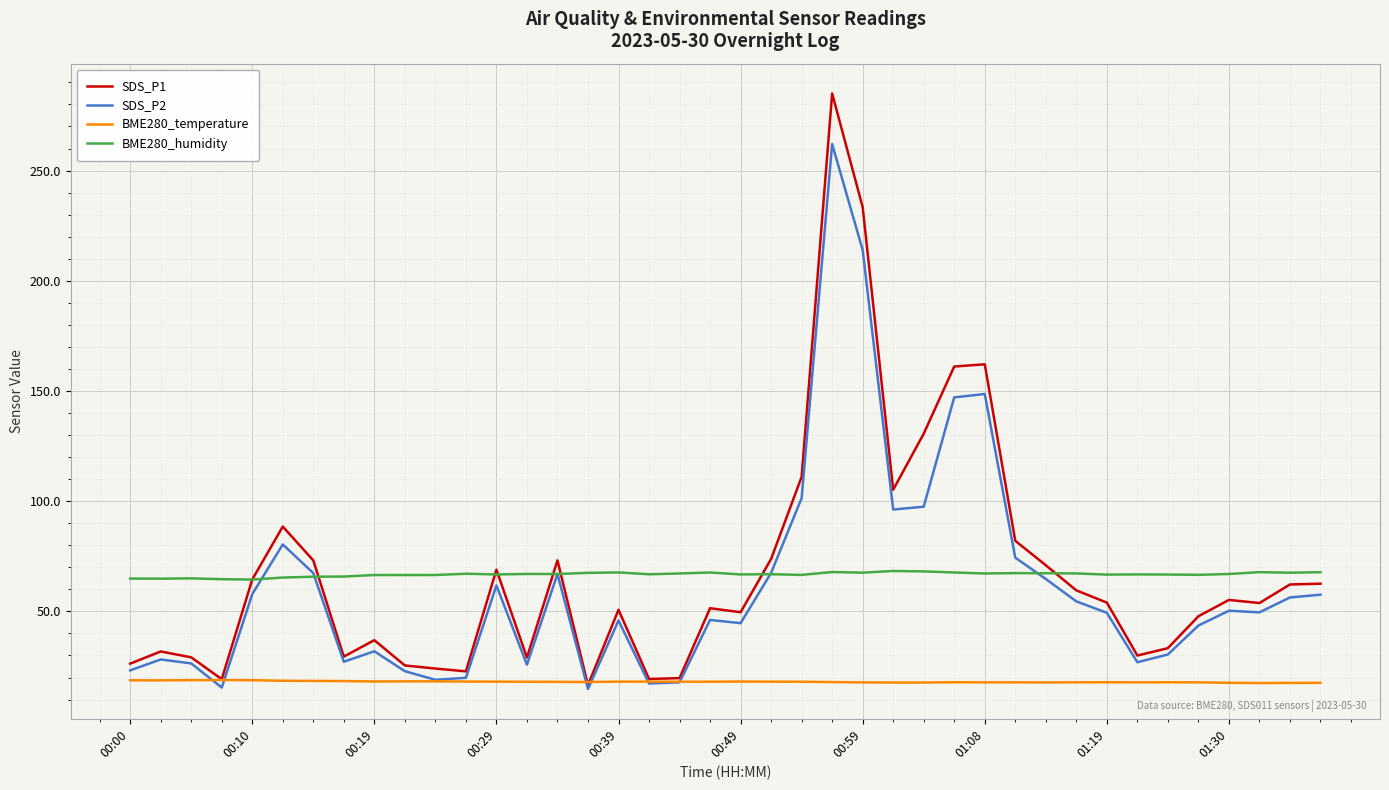

At how many categories does at least one series exceed 179?

2